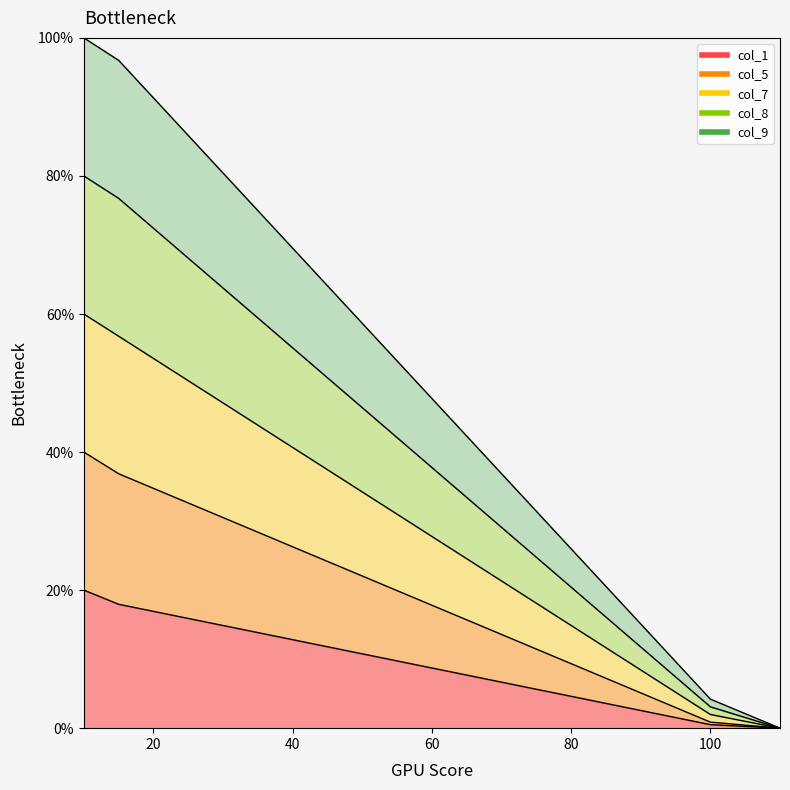

Between 45 and 25, which series saw the biggest shift?

col_7